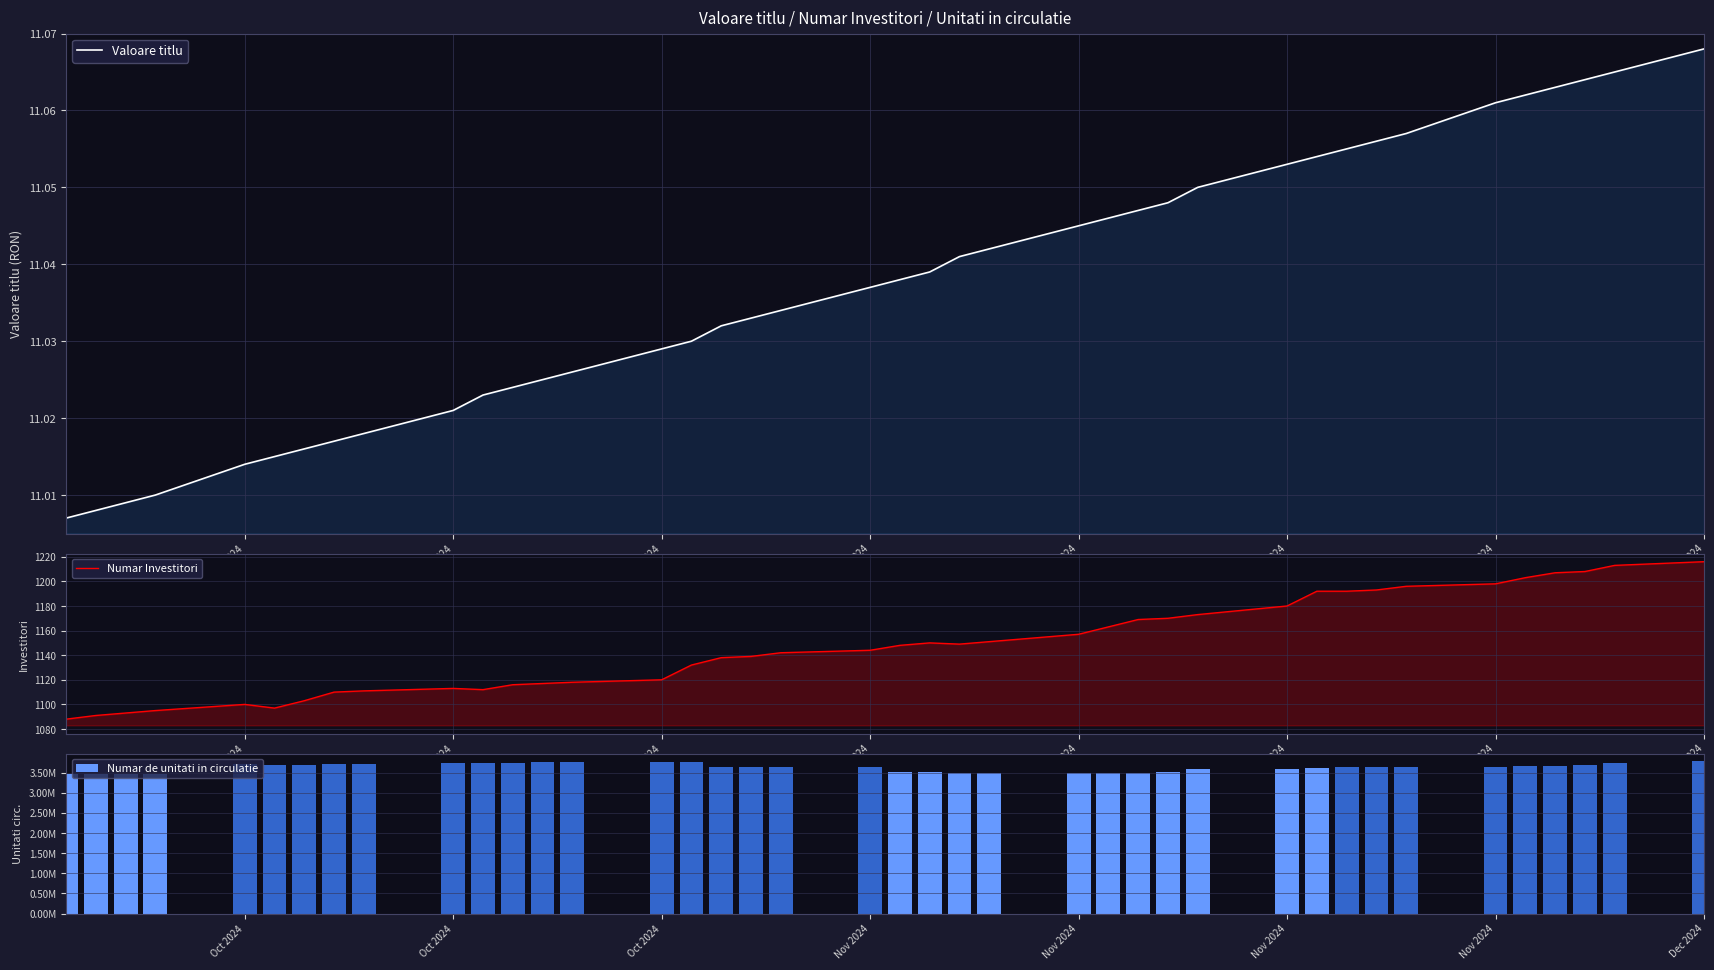

Which category has the lowest value across all series?

Oct 2024